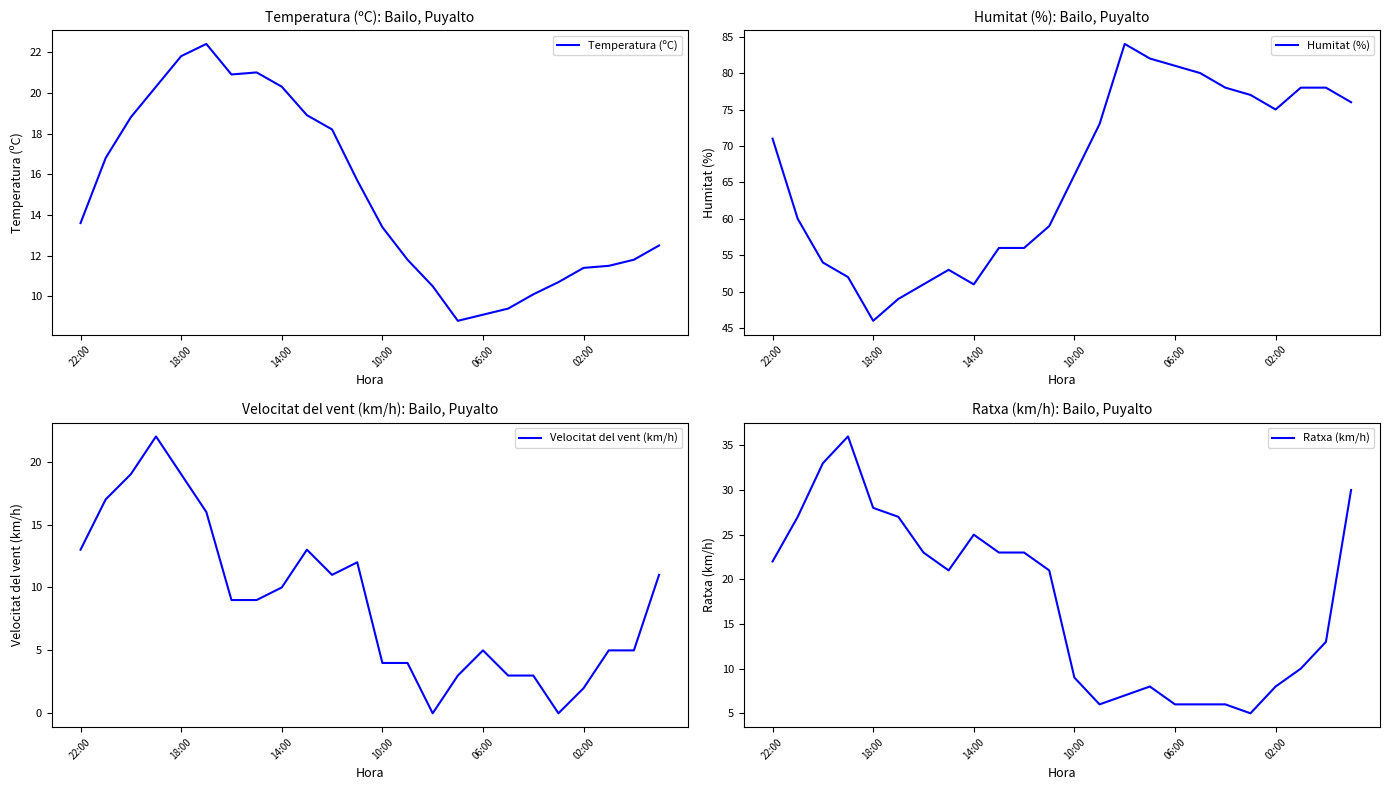

How many lines are shown in the chart?

4